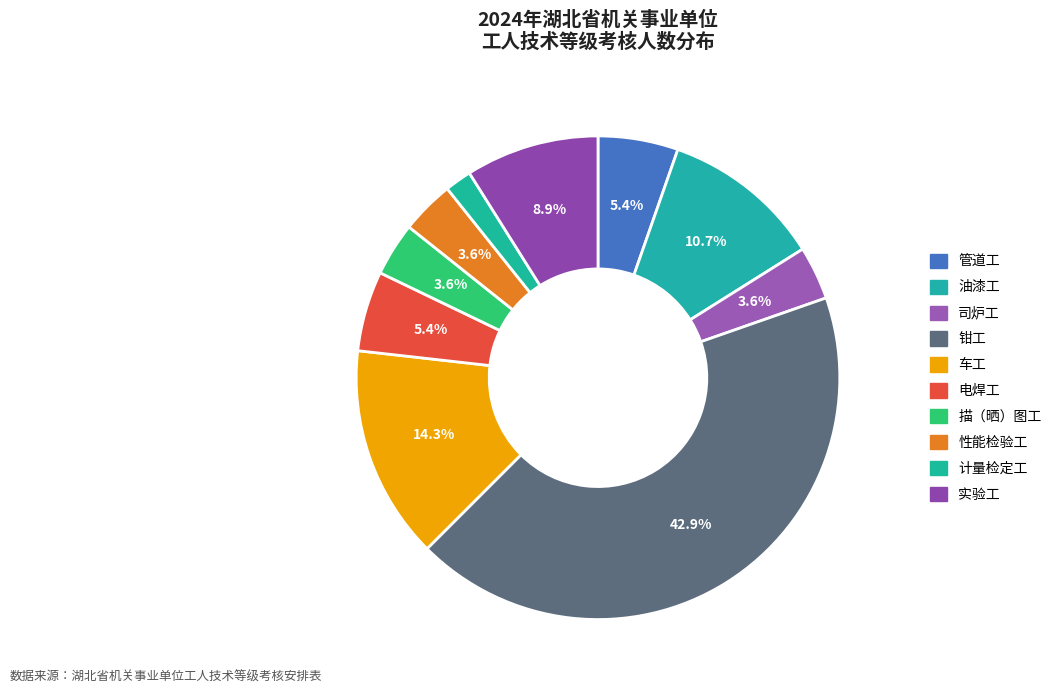

What is the change in value from 管道工 to 计量检定工?

-2